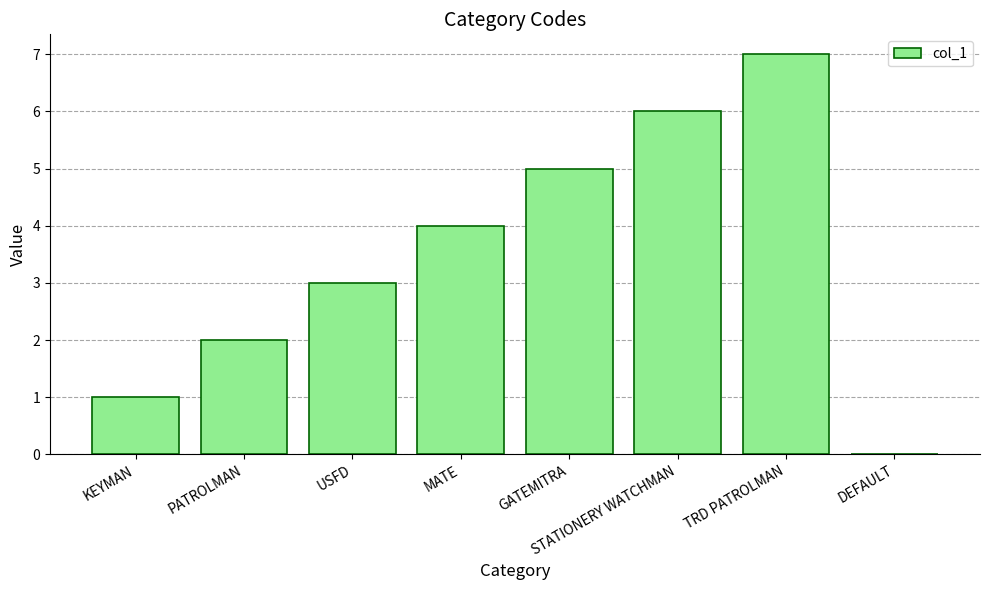

Between STATIONERY WATCHMAN and MATE, which is larger?

STATIONERY WATCHMAN